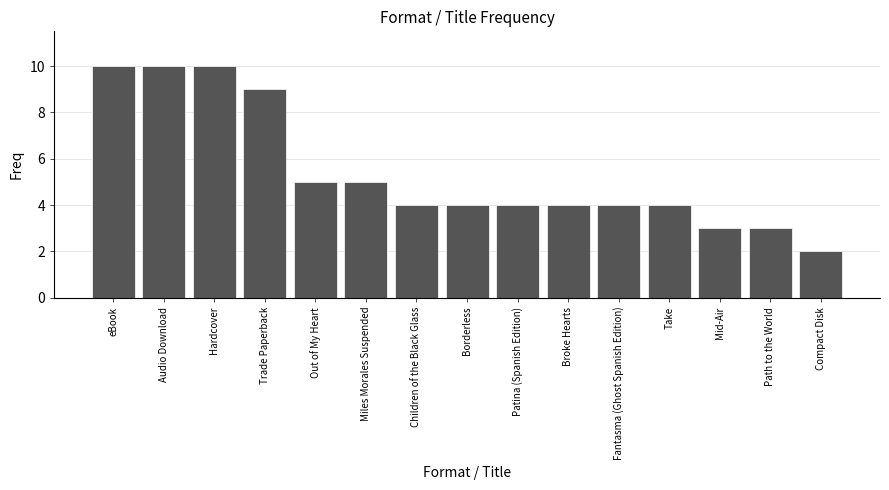

At which category does the chart reach its minimum across all series?

Compact Disk